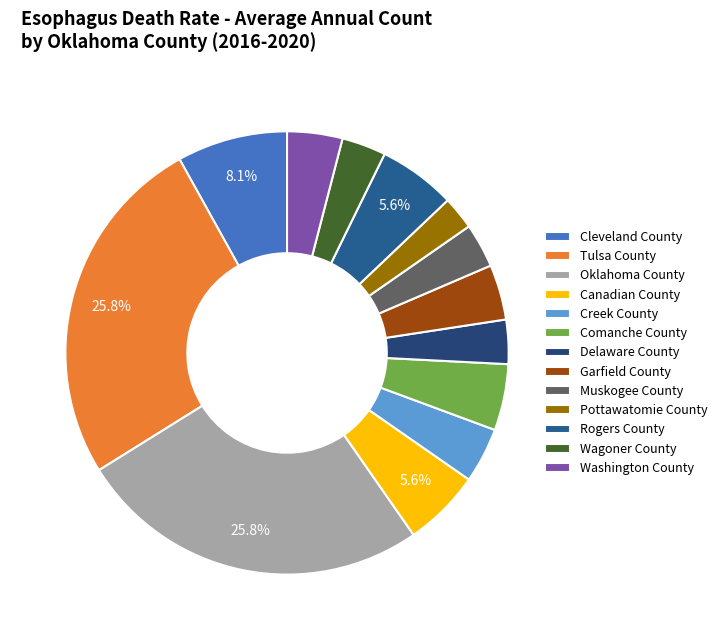

Is there a majority slice in this chart?

No